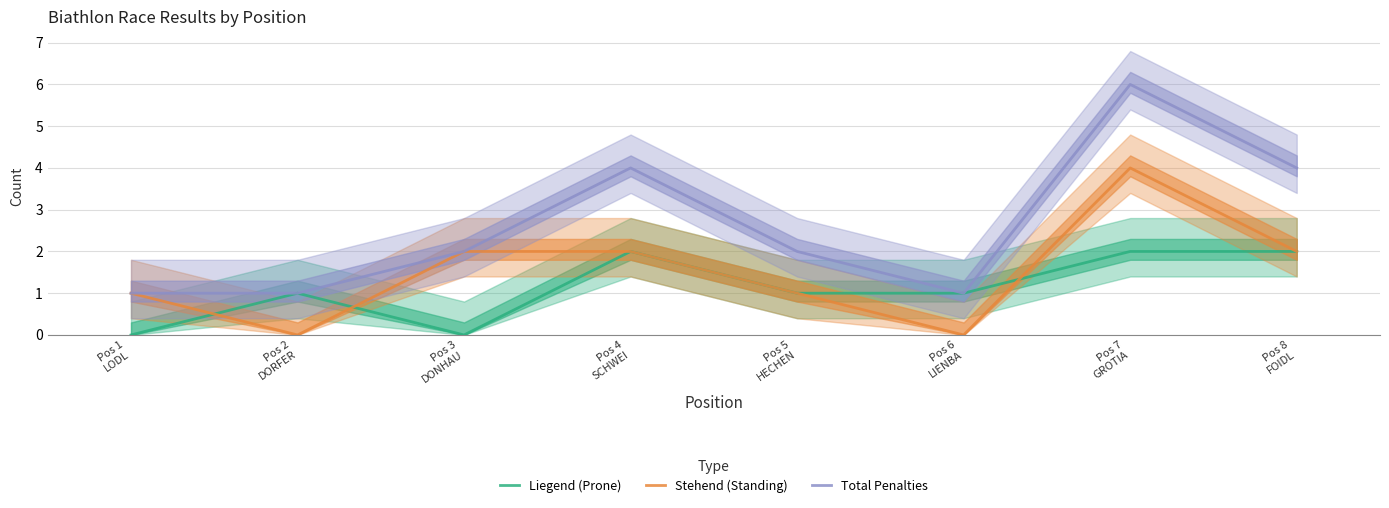

Between Pos 2
DORFER and Pos 8
FOIDL, which is larger?

Pos 8
FOIDL